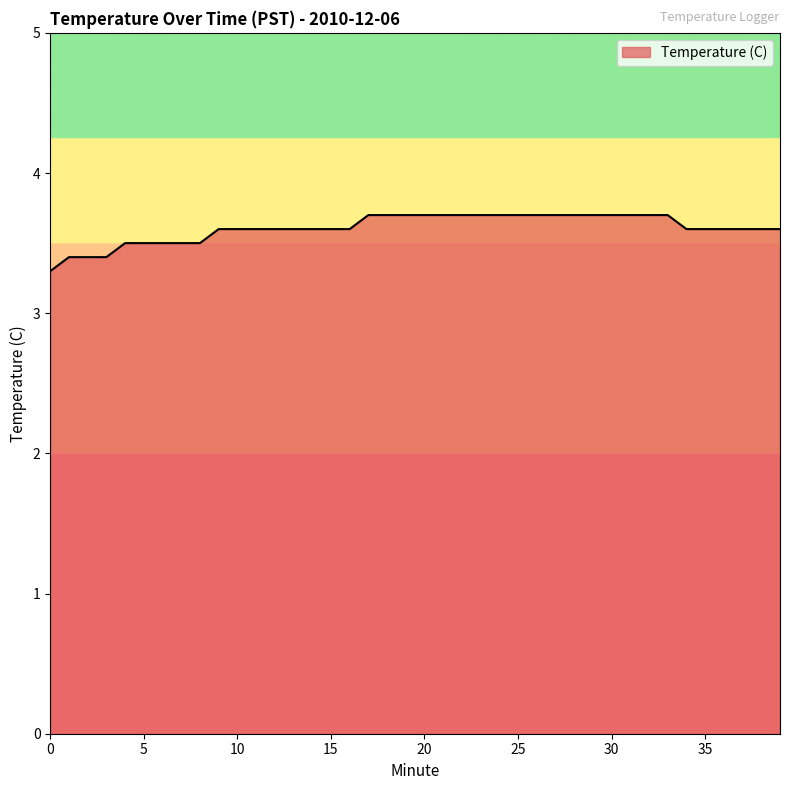

Does the chart have visible grid lines?

No